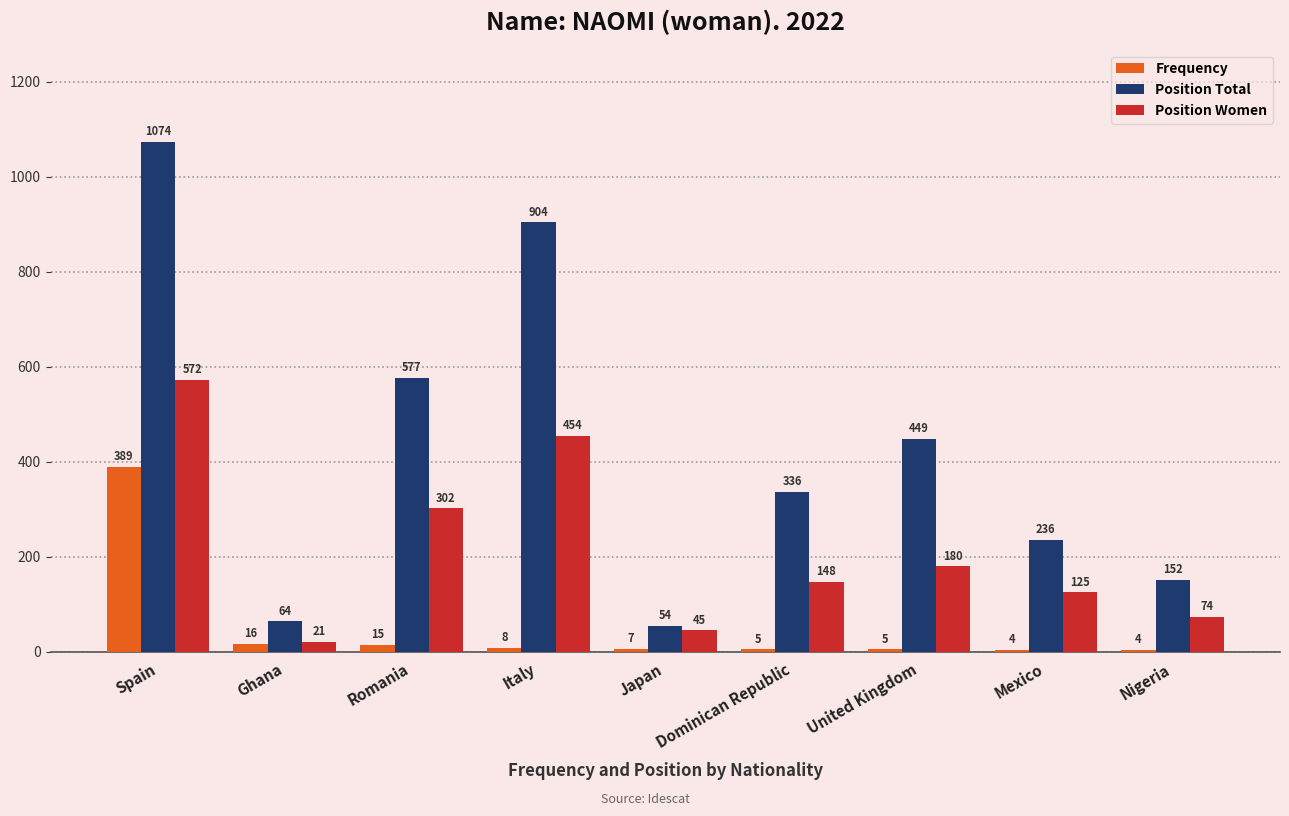

How many groups of bars are there?

9